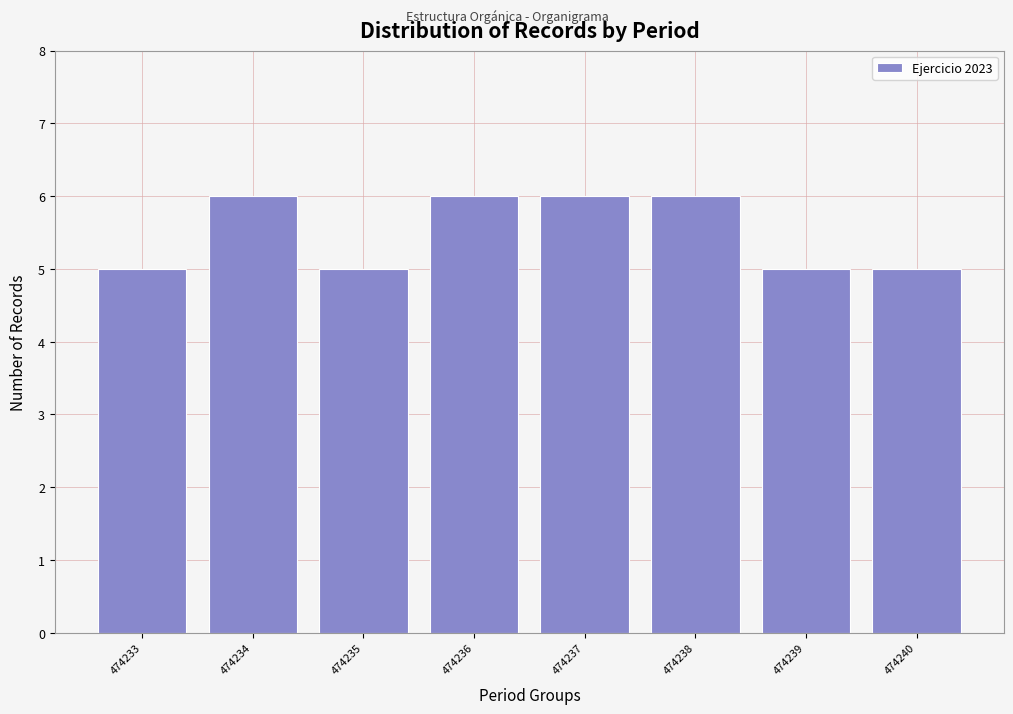

Reading left to right, what are all the values shown in this chart?

5	6	5	6	6	6	5	5